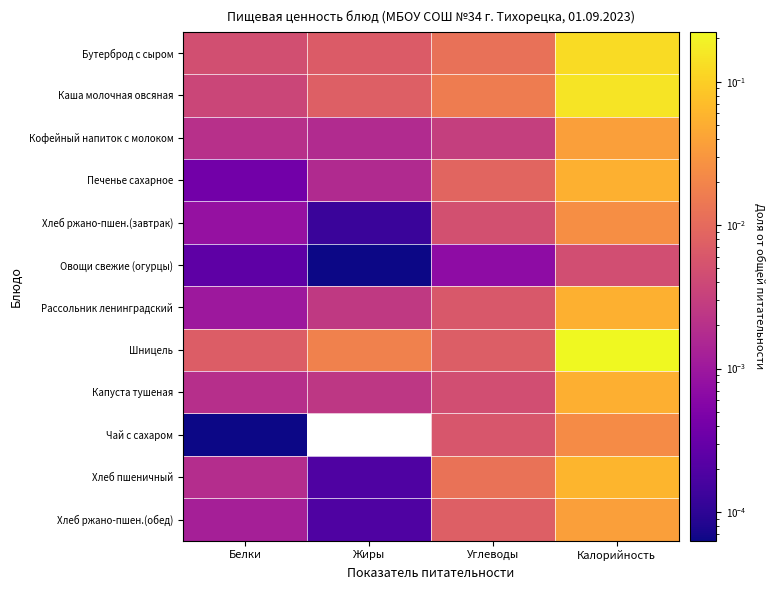

List the series in order of their peak value, highest first.

Шницель, Каша молочная овсяная, Бутерброд с сыром, Хлеб пшеничный, Рассольник ленинградский, Печенье сахарное, Капуста тушеная, Хлеб ржано-пшен.(обед), Кофейный напиток с молоком, Хлеб ржано-пшен.(завтрак), Чай с сахаром, Овощи свежие (огурцы)